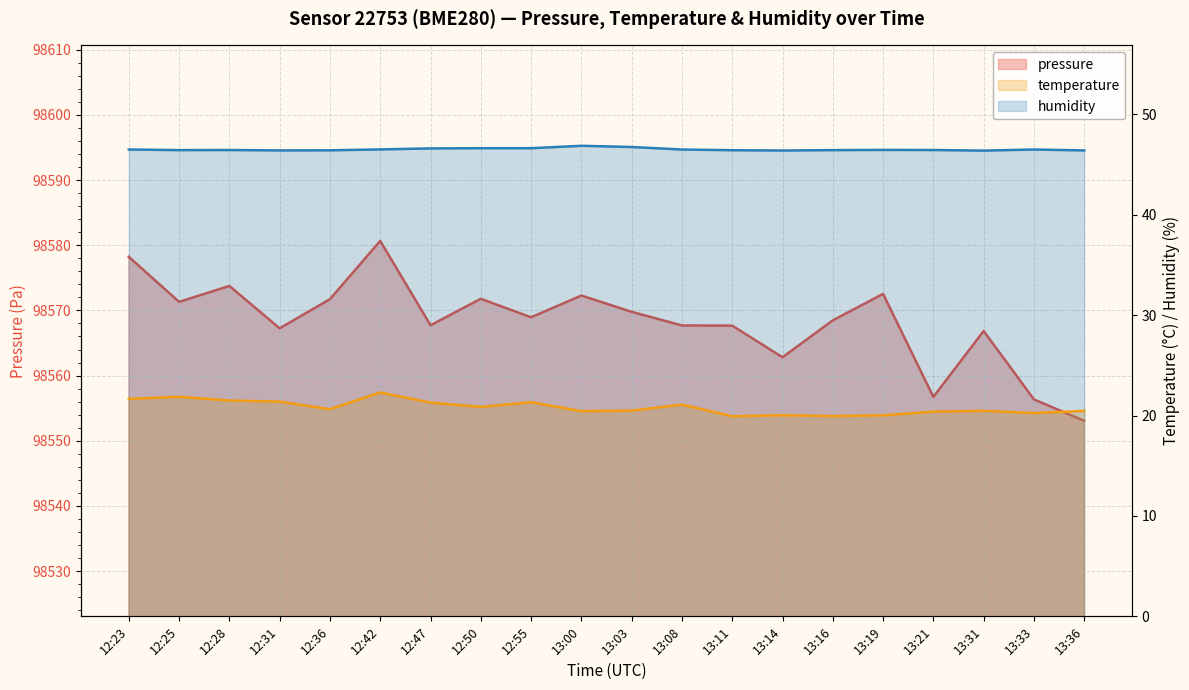

The value of temperature at 13:19 is 20.0. True or false?

True